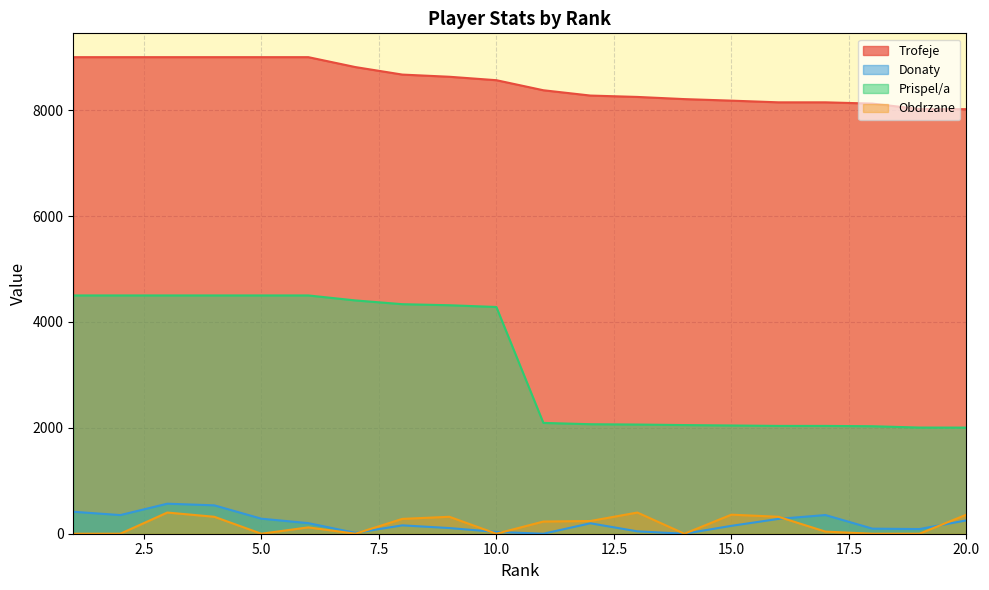

How many interior local peaks does the Obdrzane series have?

5